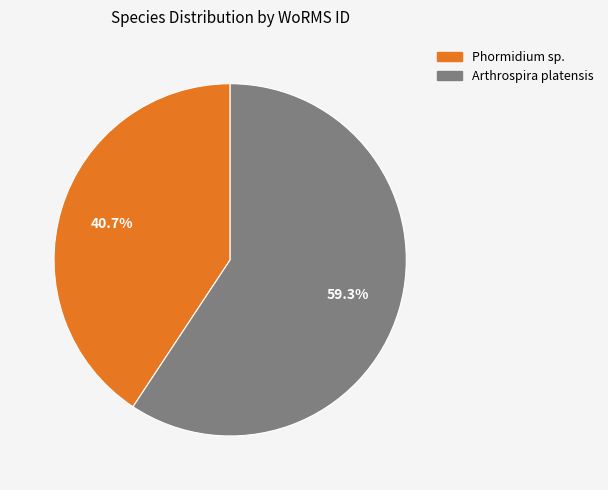

Between Arthrospira platensis and Phormidium sp., which is larger?

Arthrospira platensis